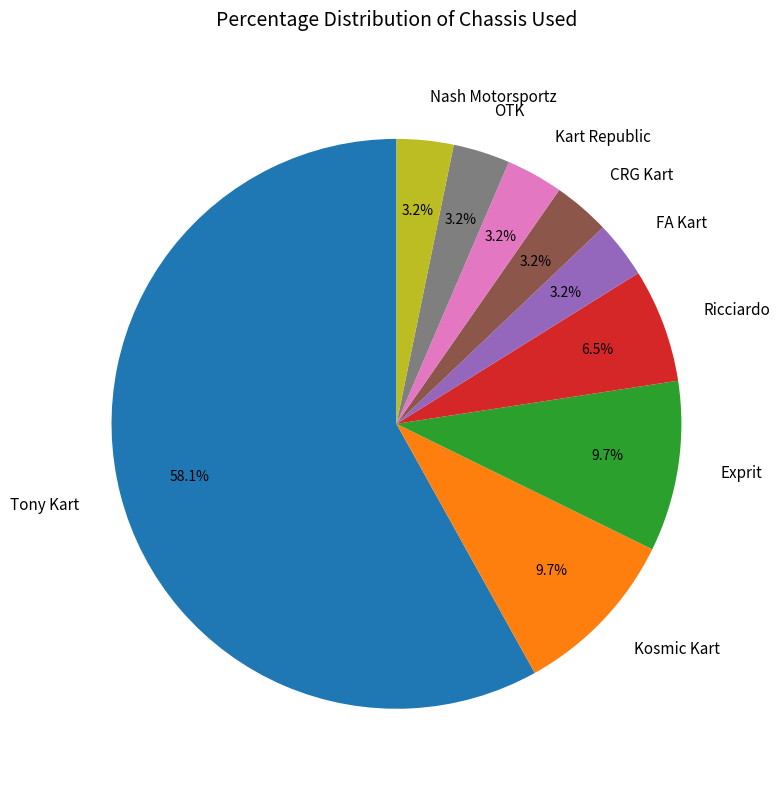

Is it true that Exprit is 4% of the pie?

False